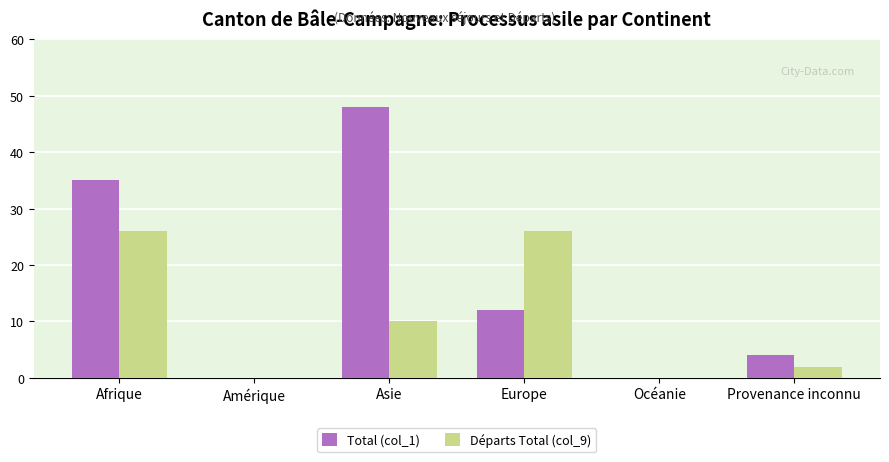

Reading right to left, list all the values displayed in this chart.

Total (col_1): Provenance inconnu=4	Océanie=0	Europe=12	Asie=48	Amérique=0	Afrique=35
Départs Total (col_9): Provenance inconnu=2	Océanie=0	Europe=26	Asie=10	Amérique=0	Afrique=26